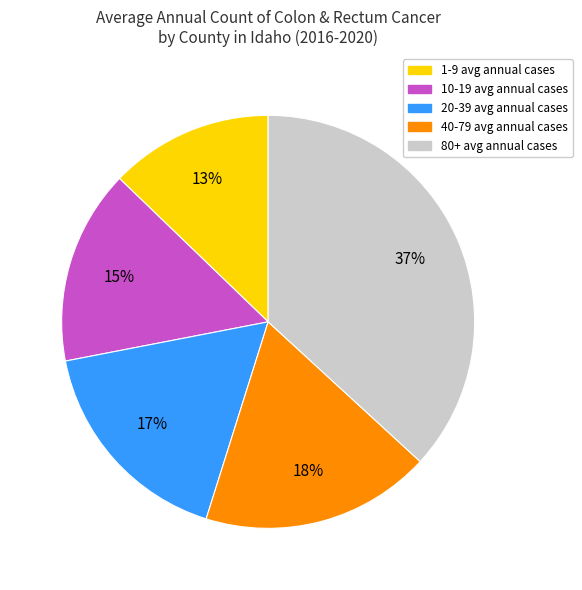

Is there a majority slice in this chart?

No